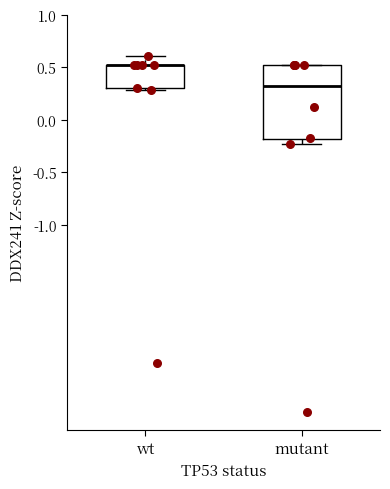

Where is the upper edge of the box for mutant on the y-axis? The values are not printed on the chart, so give them approximately, as read against the axis.

0.50